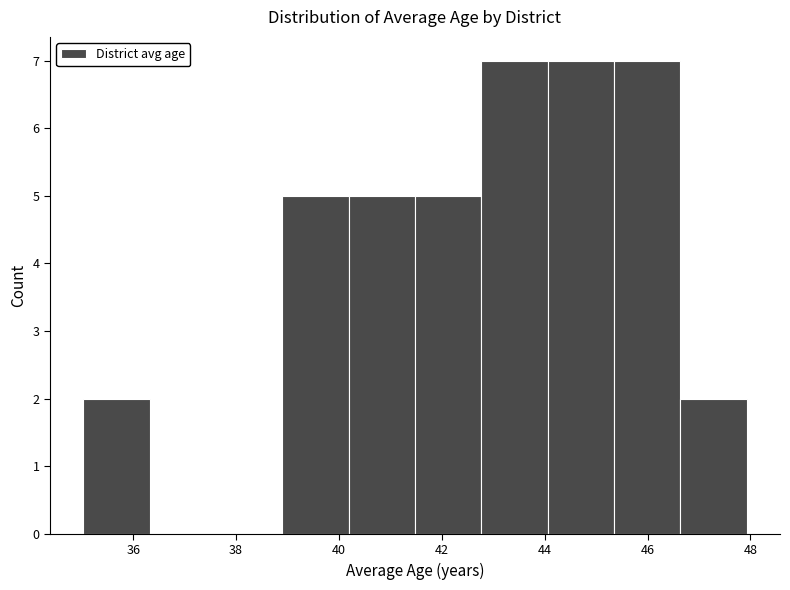

How tall is the bar that spans 44.0 to 45.4 on the x-axis? Neither the bar edges nor the heights are printed on the chart, so give them approximately, as read against the axes.

7